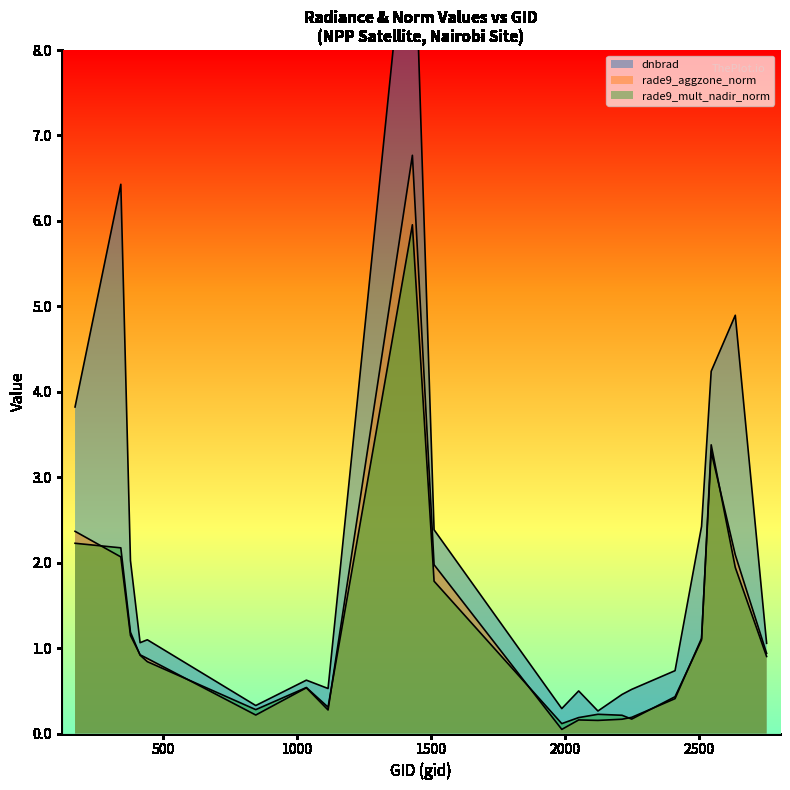

What is the greatest value displayed?

10.2